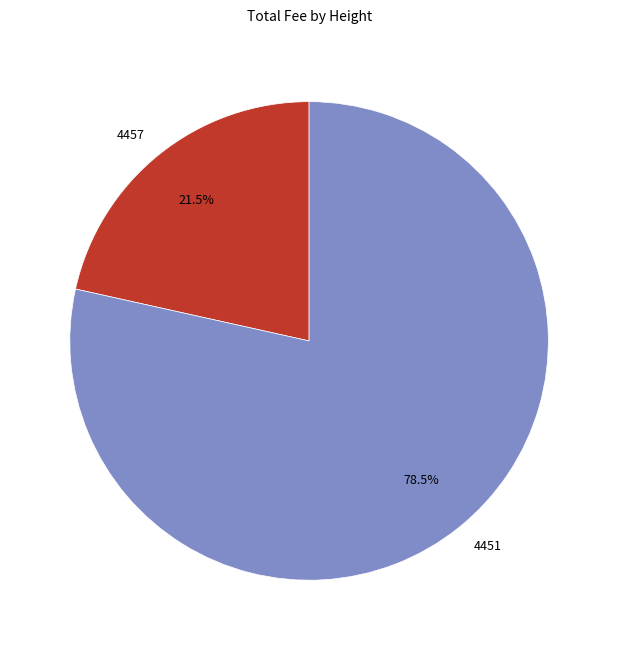

How much of the chart is everything except 4457?

78.5%